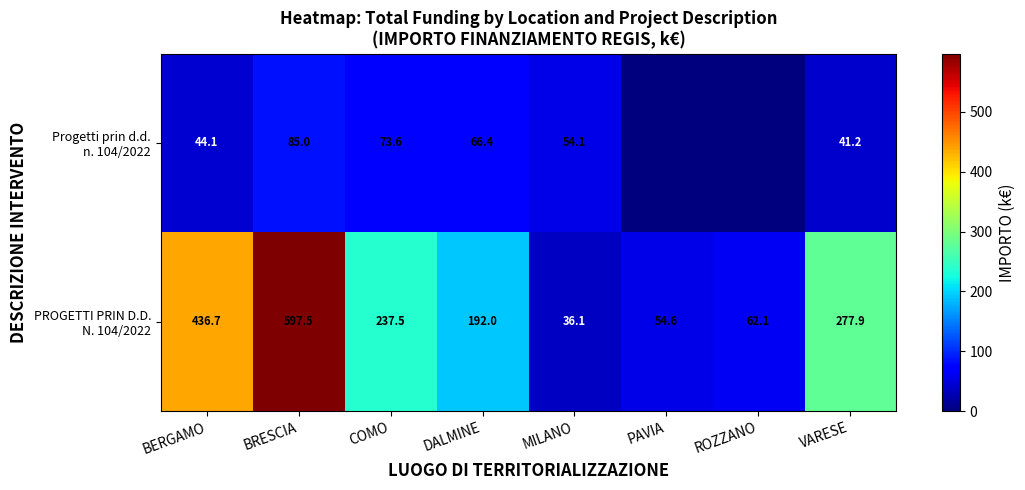

What is the spread (max minus min) of values at BERGAMO?

392.6